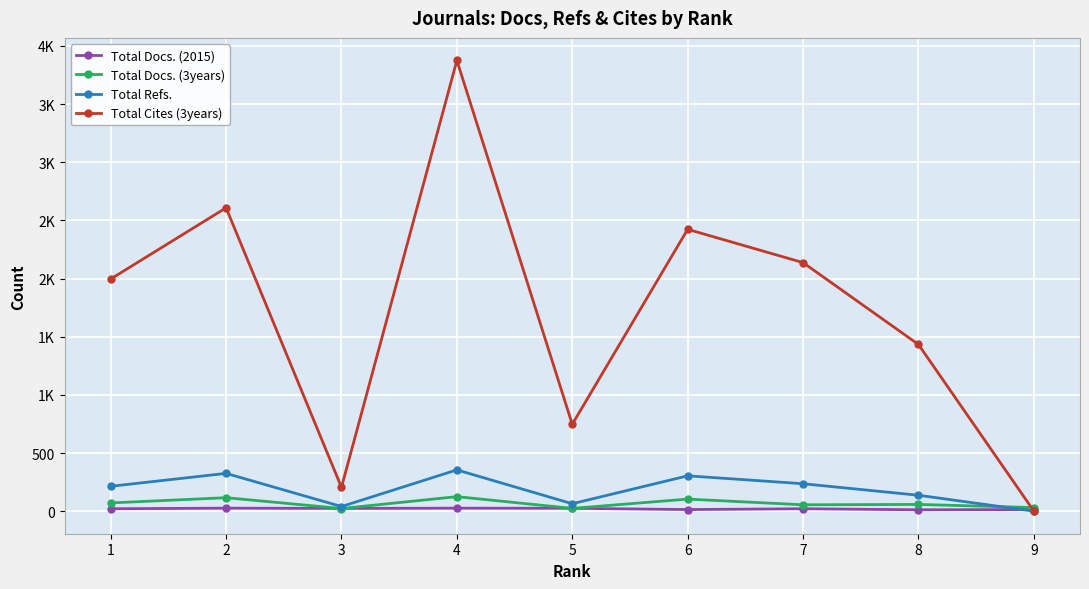

Does the chart have visible grid lines?

Yes